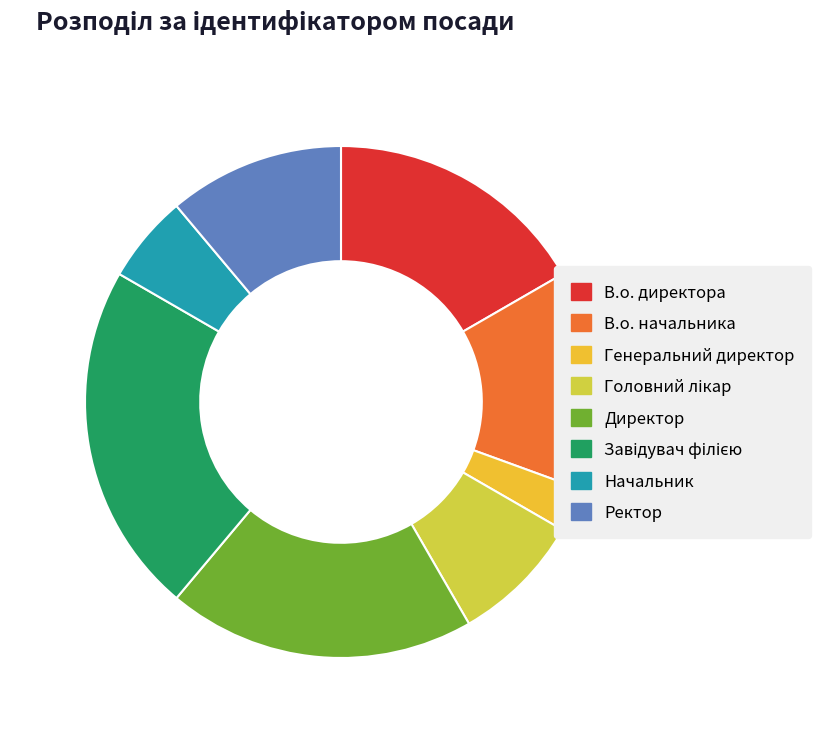

Count the number of slices in the pie.

8